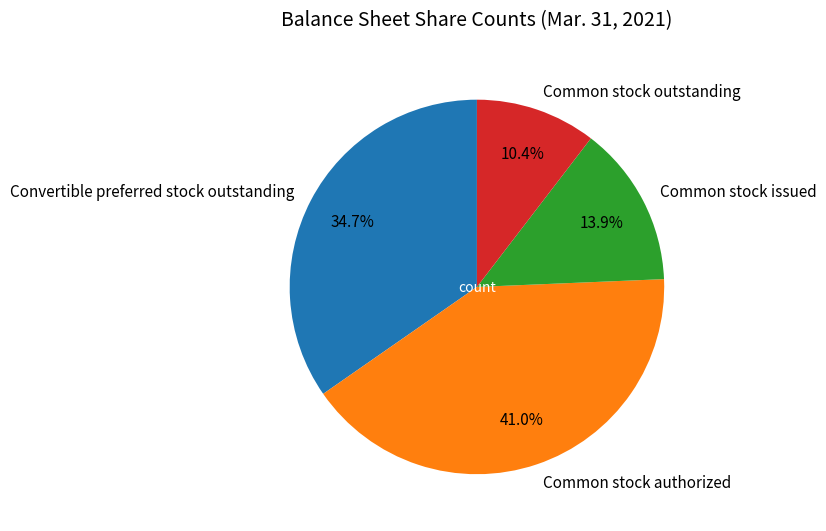

Which slice is the smallest?

Common stock outstanding